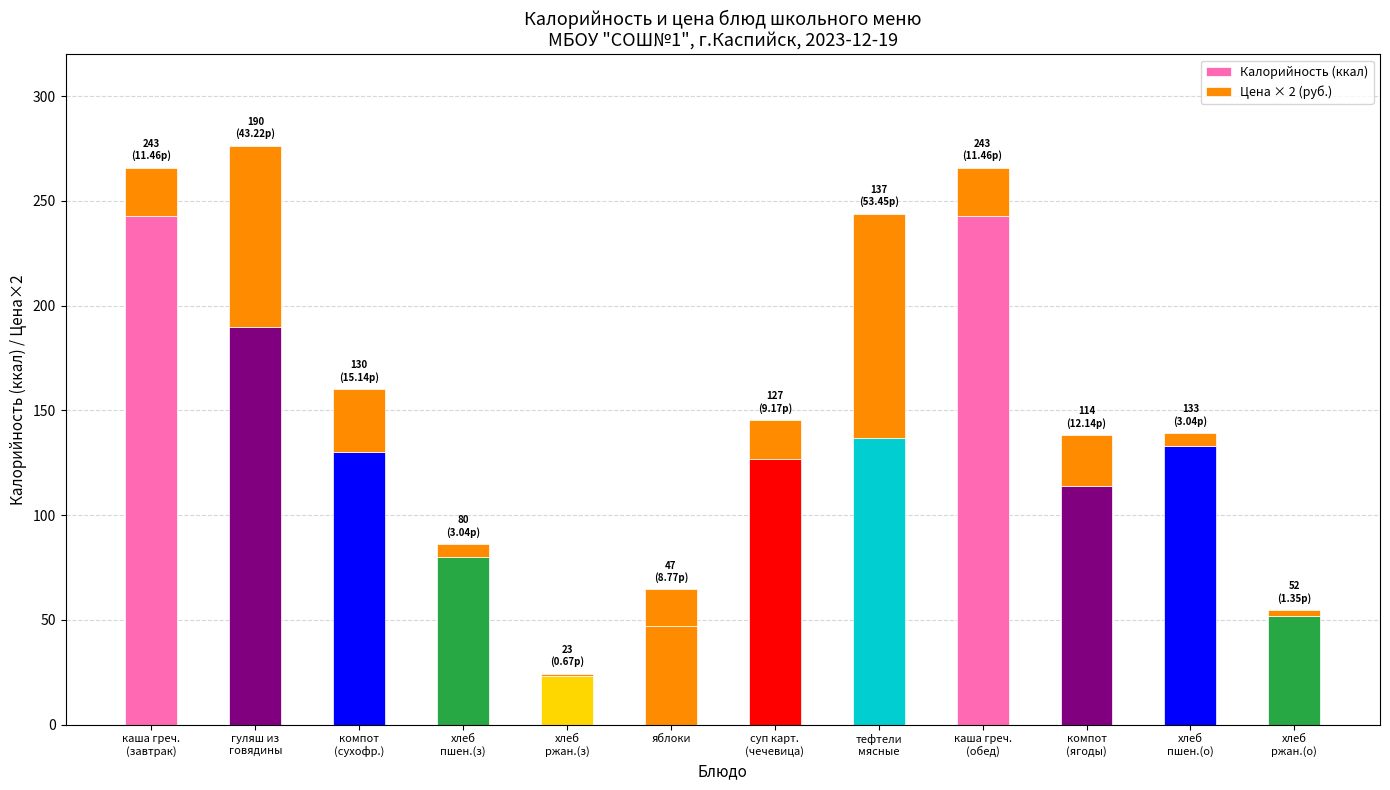

Does the chart contain stacked bars?

Yes